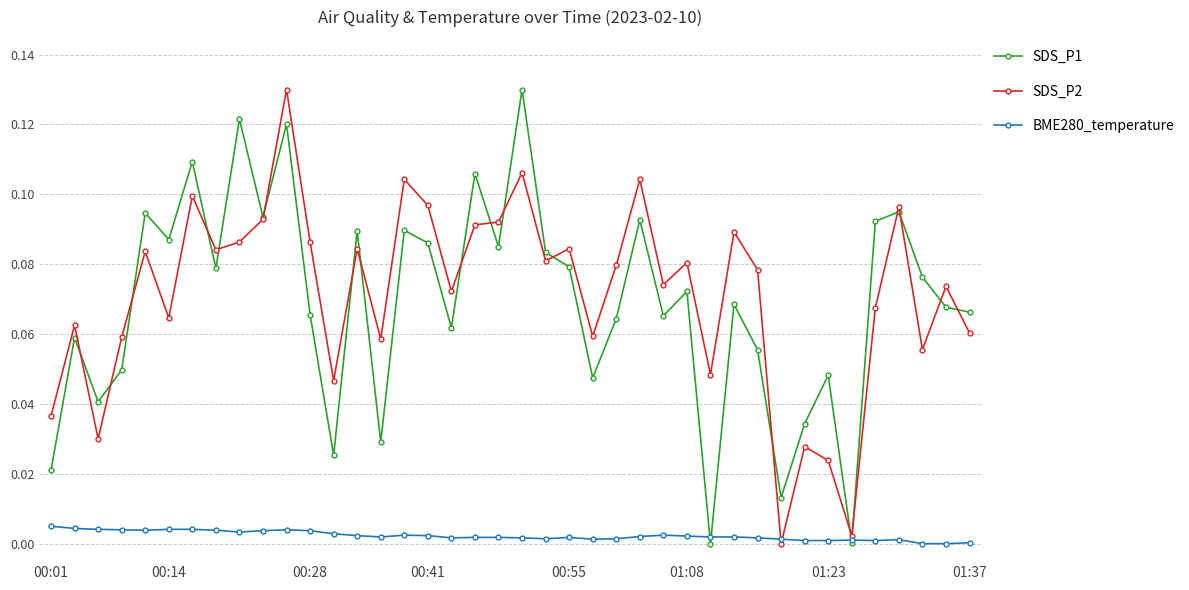

True or false: BME280_temperature has more than 0 interior local peaks.

True